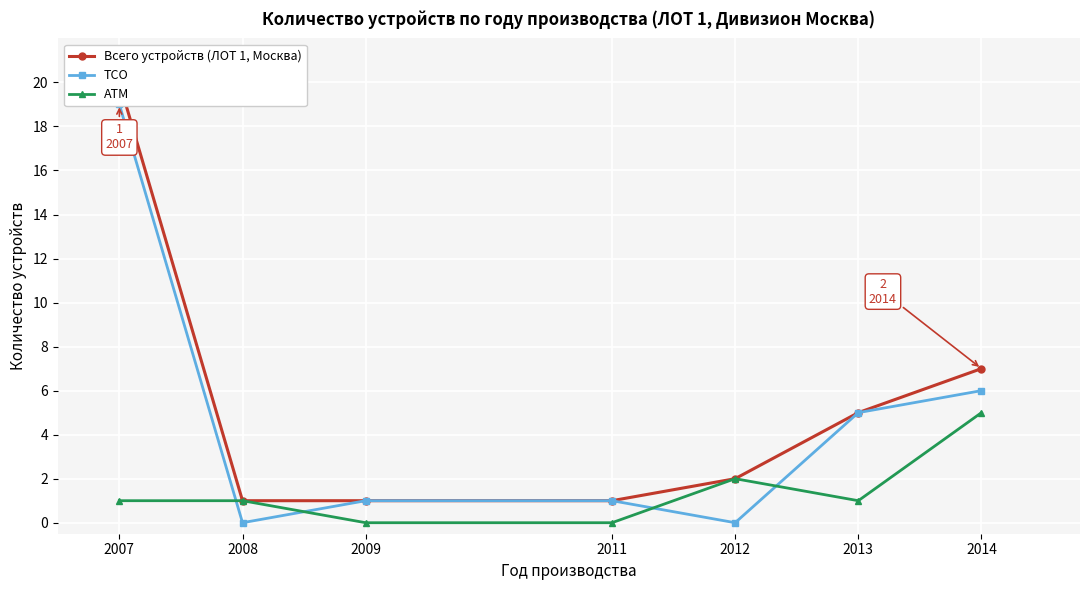

True or false: АТМ has more than 0 interior local peaks.

True